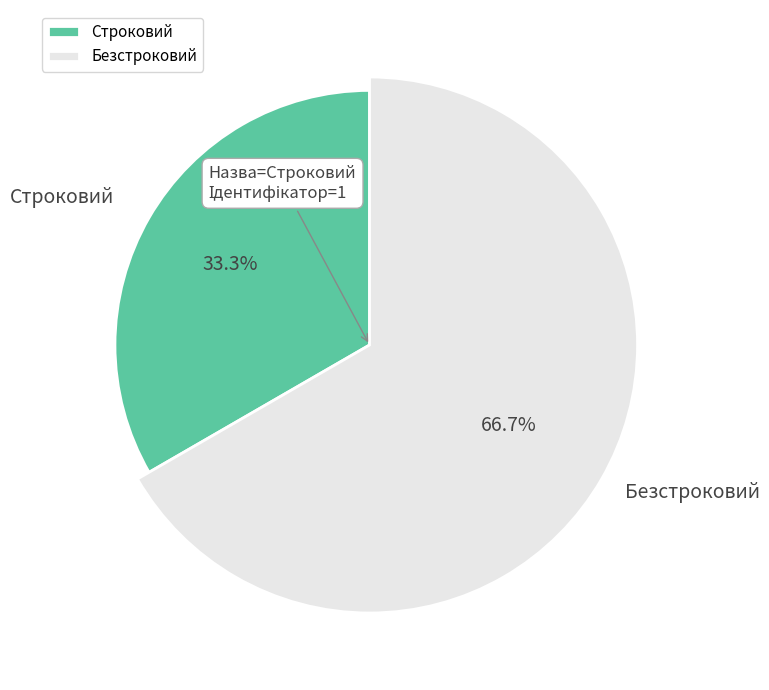

Which slice is the largest?

Безстроковий